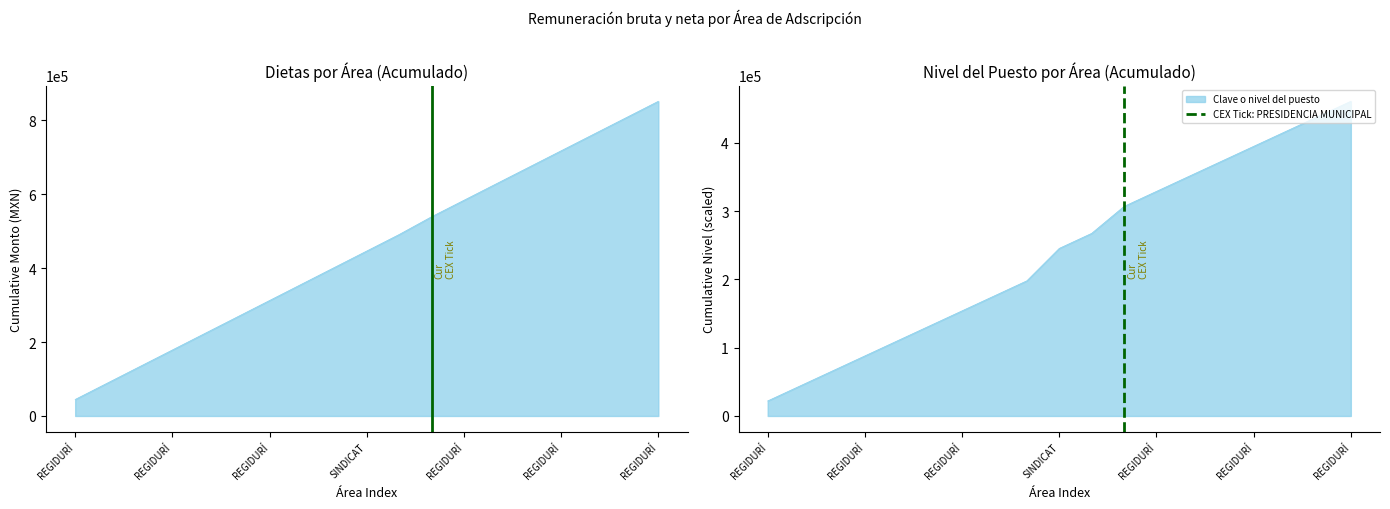

Is the value of CEX Tick: PRESIDENCIA MUNICIPAL at REGIDURÍ greater than the value of PRESIDENCIA MUNICIPAL at REGIDURÍ?

No